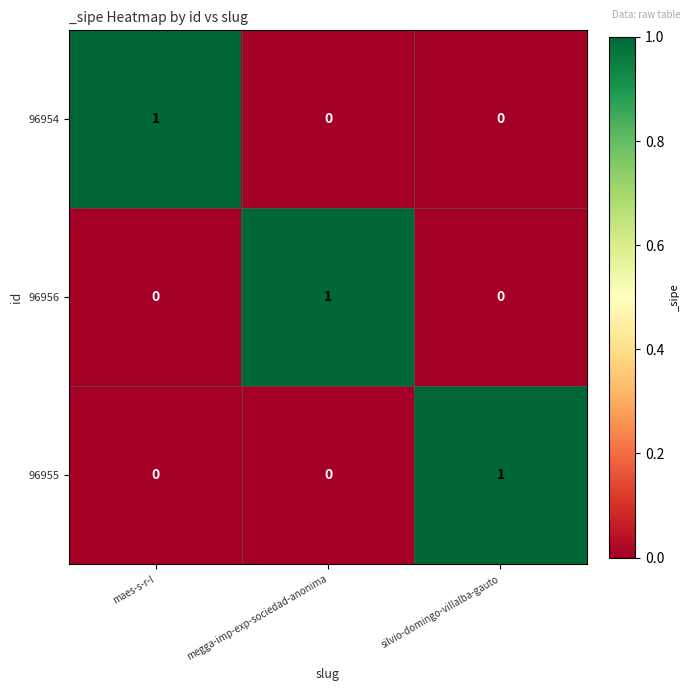

Is it true that 96955 equals 2 at silvio-domingo-villalba-gauto?

False